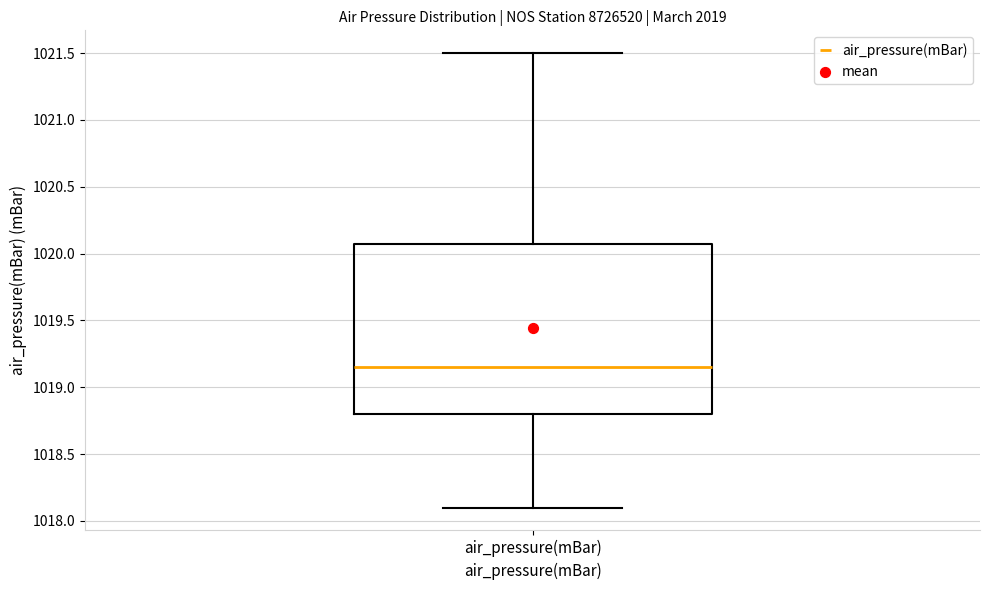

Read this box plot against the y-axis: the position of the median line, the range covered by the box, and the ends of both whiskers. The values are not printed on the chart, so give them approximately, as read against the axis.

median 1019.15, box 1018.80 to 1020.10, whiskers 1018.10 to 1021.50